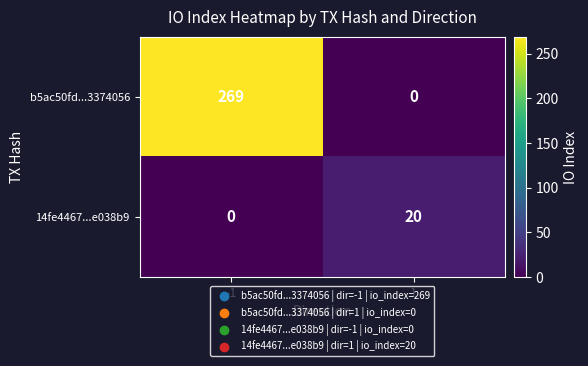

Rank the series by their average value, from lowest to highest.

14fe4467...e038b9, b5ac50fd...3374056